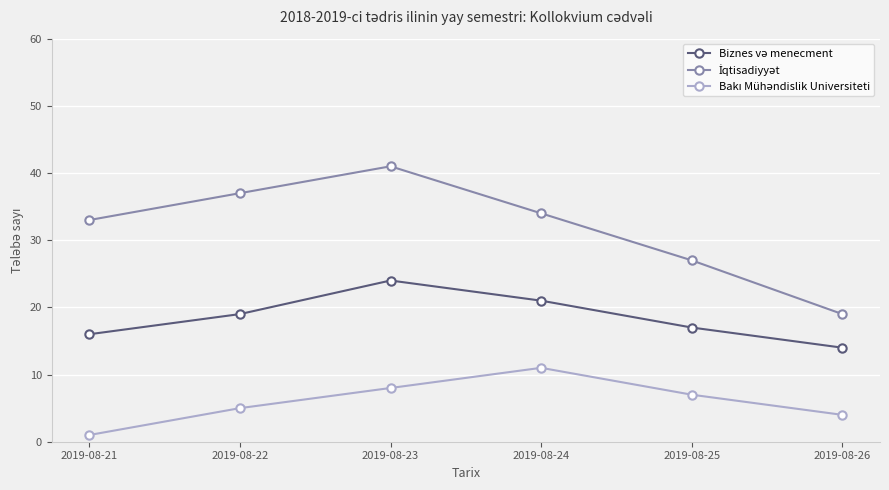

What is the difference between the highest and lowest values at 2019-08-24?

23